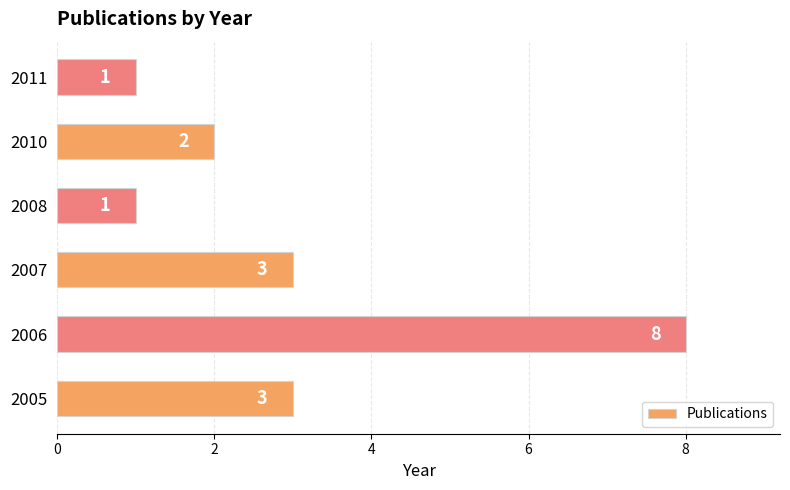

True or false: the data shows 2 at 2010.

True